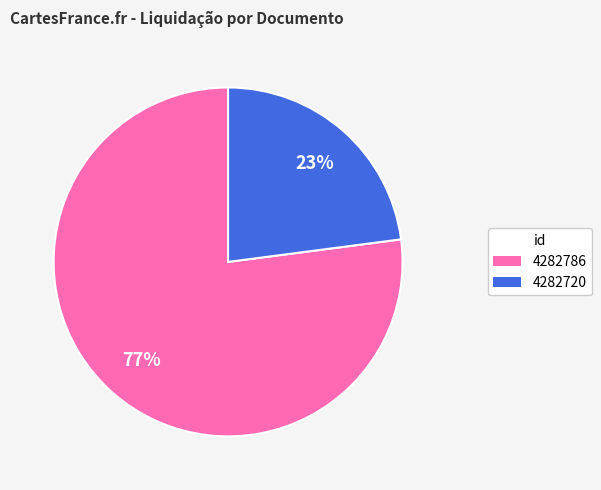

To the nearest percent, what is the average slice percentage?

50%